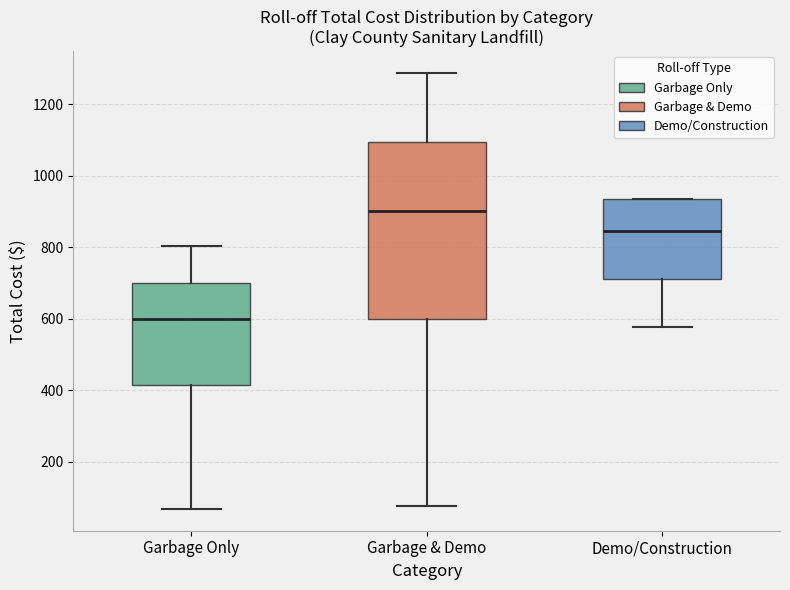

Reading left to right, transcribe this box plot: for each box, give where its median line is, the range the box spans, and where its two whiskers end, as read against the y-axis. The values are not printed on the chart, so give them approximately, as read against the axis.

Garbage Only: median 600, box 420 to 700, whiskers 60 to 800
Garbage & Demo: median 900, box 600 to 1100, whiskers 80 to 1280
Demo/Construction: median 840, box 720 to 940, whiskers 580 to 940